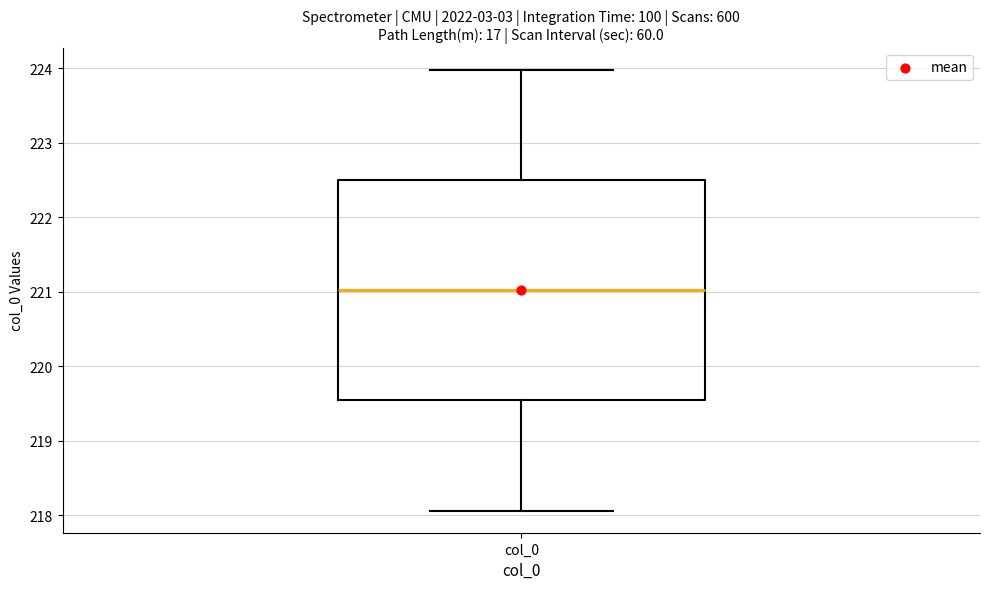

Read this box plot against the y-axis: the position of the median line, the range covered by the box, and the ends of both whiskers. The values are not printed on the chart, so give them approximately, as read against the axis.

median 221.0, box 219.5 to 222.5, whiskers 218.1 to 224.0